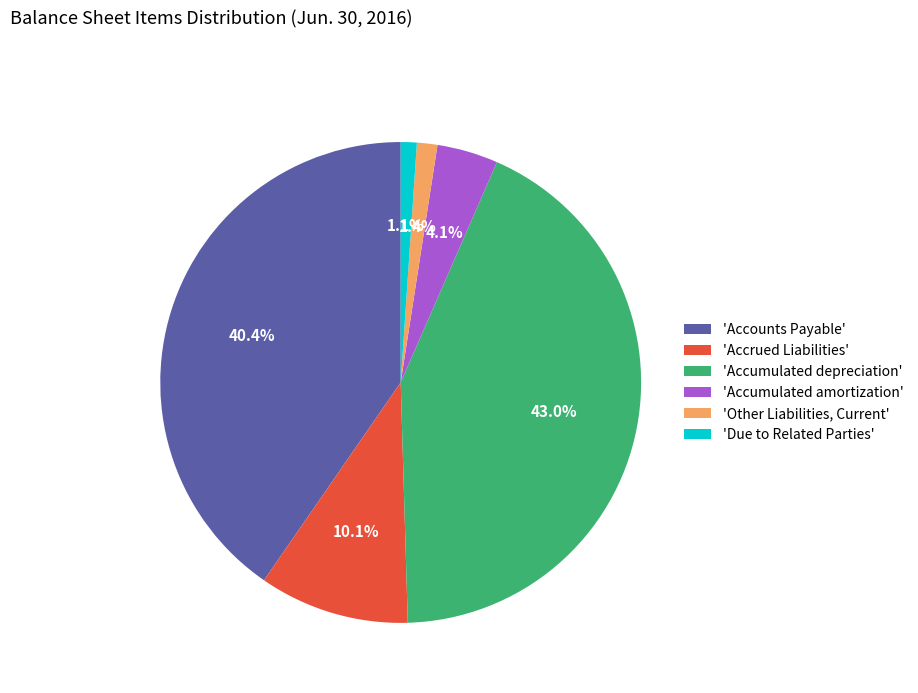

To the nearest percent, what is the difference between the largest and smallest slice percentages?

42%